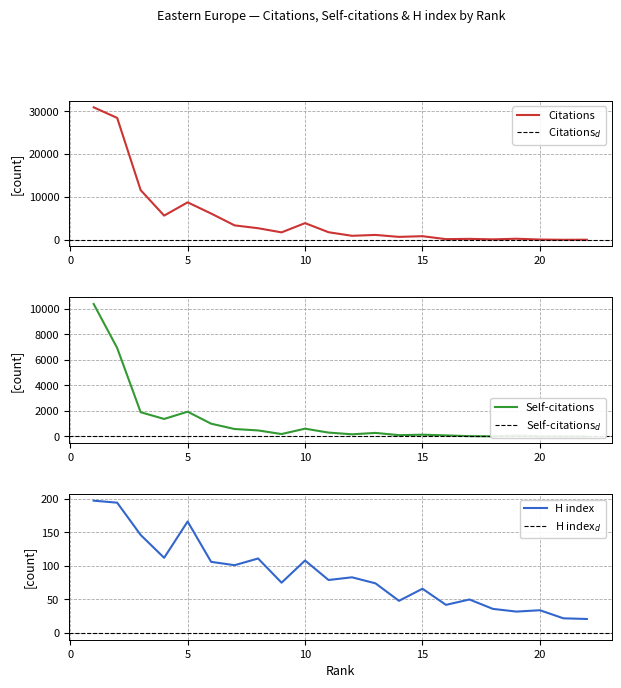

At which label does H index first exceed 79?

1